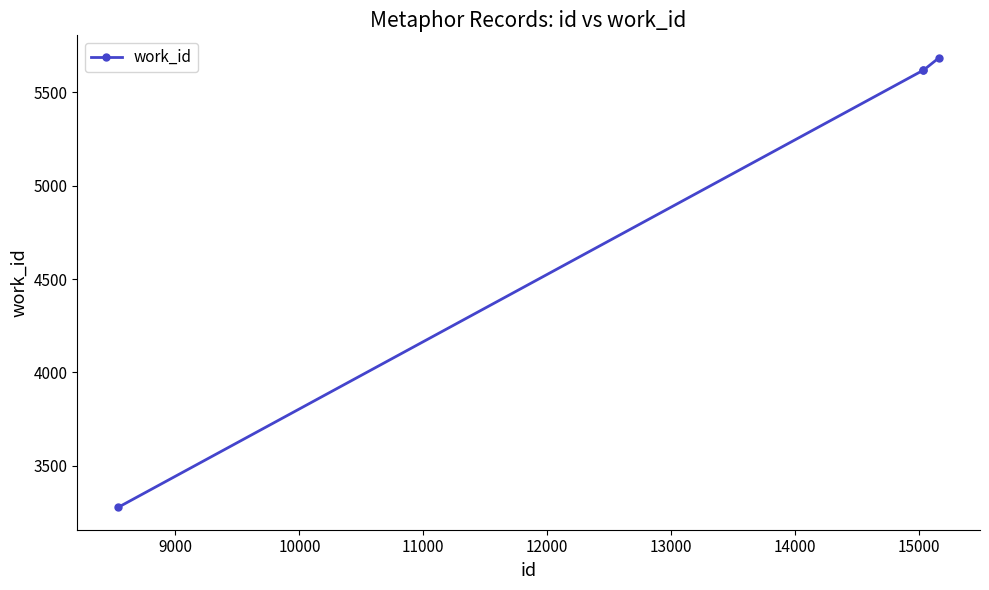

What is the greatest value displayed?

5685